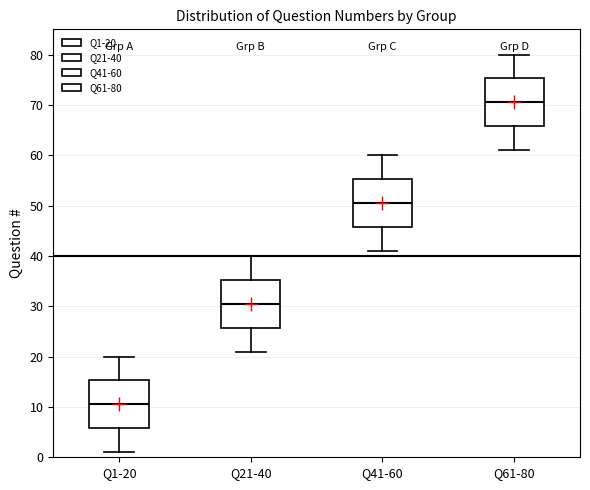

Reading left to right, transcribe this box plot: for each box, give where its median line is, the range the box spans, and where its two whiskers end, as read against the y-axis. The values are not printed on the chart, so give them approximately, as read against the axis.

Q1-20: median 11, box 6 to 15, whiskers 1 to 20
Q21-40: median 31, box 26 to 35, whiskers 21 to 40
Q41-60: median 51, box 46 to 55, whiskers 41 to 60
Q61-80: median 71, box 66 to 75, whiskers 61 to 80